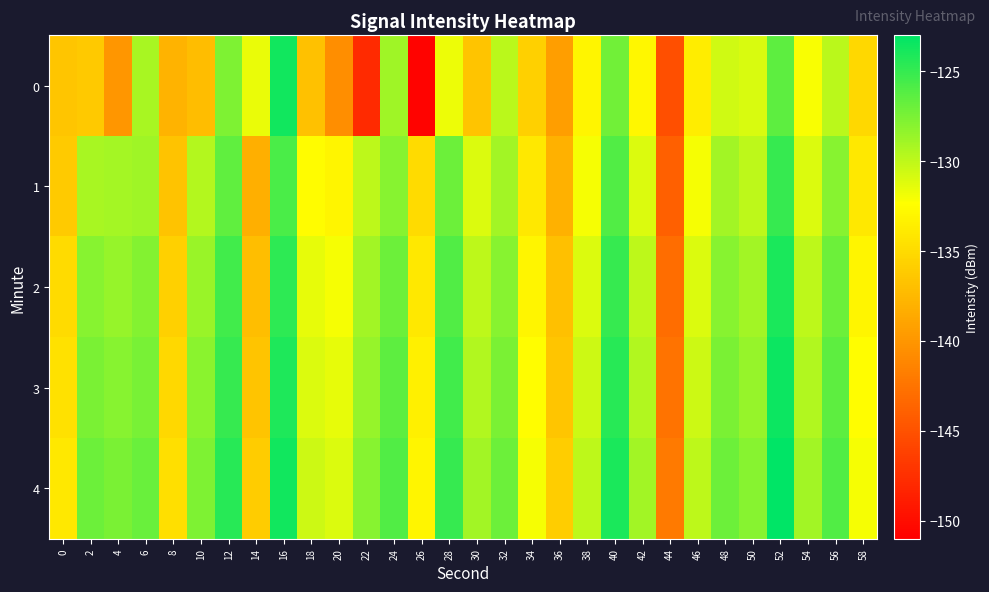

Reading left to right, extract all data points from this chart.

0: 0=-136.5	2=-136.3	4=-140.0	6=-129.2	8=-137.8	10=-137.2	12=-127.6	14=-131.6	16=-123.7	18=-136.8	20=-140.6	22=-147.9	24=-128.8	26=-150.8	28=-131.7	30=-136.6	32=-129.9	34=-135.7	36=-139.4	38=-133.0	40=-127.2	42=-132.9	44=-145.2	46=-133.6	48=-130.6	50=-130.9	52=-126.4	54=-132.1	56=-129.9	58=-135.2
1: 0=-136.2	2=-129.2	4=-129.1	6=-128.9	8=-136.7	10=-129.6	12=-126.6	14=-138.2	16=-125.7	18=-132.5	20=-133.0	22=-130.0	24=-128.0	26=-135.0	28=-127.0	30=-131.0	32=-129.0	34=-134.0	36=-138.0	38=-132.0	40=-126.0	42=-131.0	44=-144.0	46=-132.0	48=-129.0	50=-130.0	52=-125.0	54=-131.0	56=-128.0	58=-134.0
2: 0=-135.0	2=-128.0	4=-128.5	6=-127.9	8=-135.7	10=-128.6	12=-125.5	14=-137.1	16=-124.7	18=-131.5	20=-132.0	22=-129.0	24=-127.0	26=-134.0	28=-126.0	30=-130.0	32=-128.0	34=-133.0	36=-137.0	38=-131.0	40=-125.0	42=-130.0	44=-143.0	46=-131.0	48=-128.0	50=-129.0	52=-124.0	54=-130.0	56=-127.0	58=-133.0
3: 0=-134.5	2=-127.5	4=-128.0	6=-127.4	8=-135.2	10=-128.1	12=-125.0	14=-136.6	16=-124.2	18=-131.0	20=-131.5	22=-128.5	24=-126.5	26=-133.5	28=-125.5	30=-129.5	32=-127.5	34=-132.5	36=-136.5	38=-130.5	40=-124.5	42=-129.5	44=-142.5	46=-130.5	48=-127.5	50=-128.5	52=-123.5	54=-129.5	56=-126.5	58=-132.5
4: 0=-134.0	2=-127.0	4=-127.5	6=-126.9	8=-134.7	10=-127.6	12=-124.5	14=-136.1	16=-123.7	18=-130.5	20=-131.0	22=-128.0	24=-126.0	26=-133.0	28=-125.0	30=-129.0	32=-127.0	34=-132.0	36=-136.0	38=-130.0	40=-124.0	42=-129.0	44=-142.0	46=-130.0	48=-127.0	50=-128.0	52=-123.0	54=-129.0	56=-126.0	58=-132.0